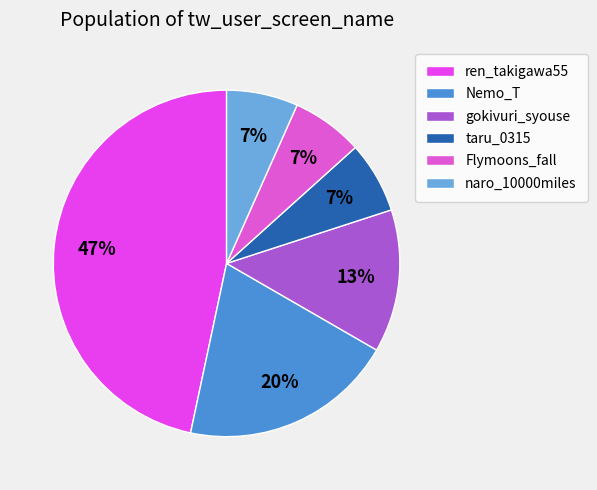

To the nearest percent, what is the difference between the largest and smallest slice percentages?

40%